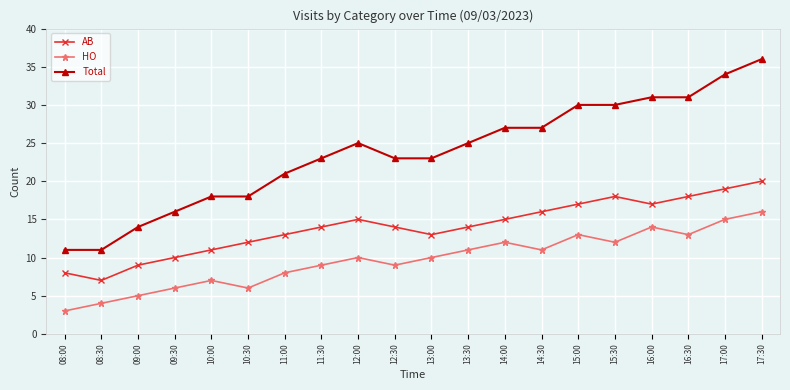

The HO series shows 4 at 13:00. True or false?

False